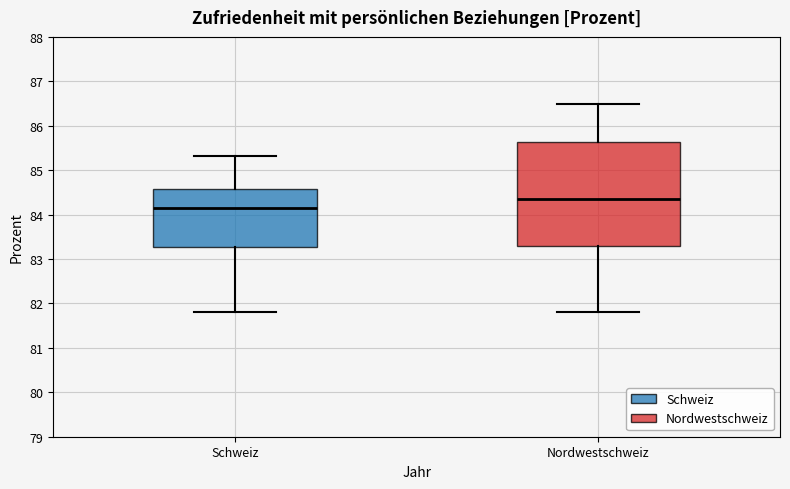

Reading left to right, transcribe this box plot: for each box, give where its median line is, the range the box spans, and where its two whiskers end, as read against the y-axis. The values are not printed on the chart, so give them approximately, as read against the axis.

Schweiz: median 84.2, box 83.3 to 84.6, whiskers 81.8 to 85.3
Nordwestschweiz: median 84.4, box 83.3 to 85.6, whiskers 81.8 to 86.5